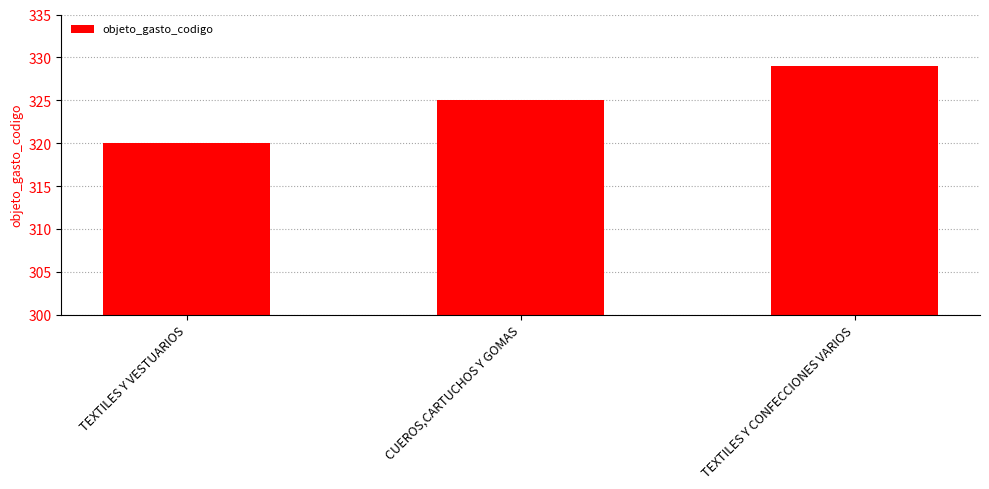

The value at TEXTILES Y CONFECCIONES VARIOS is 329. True or false?

True